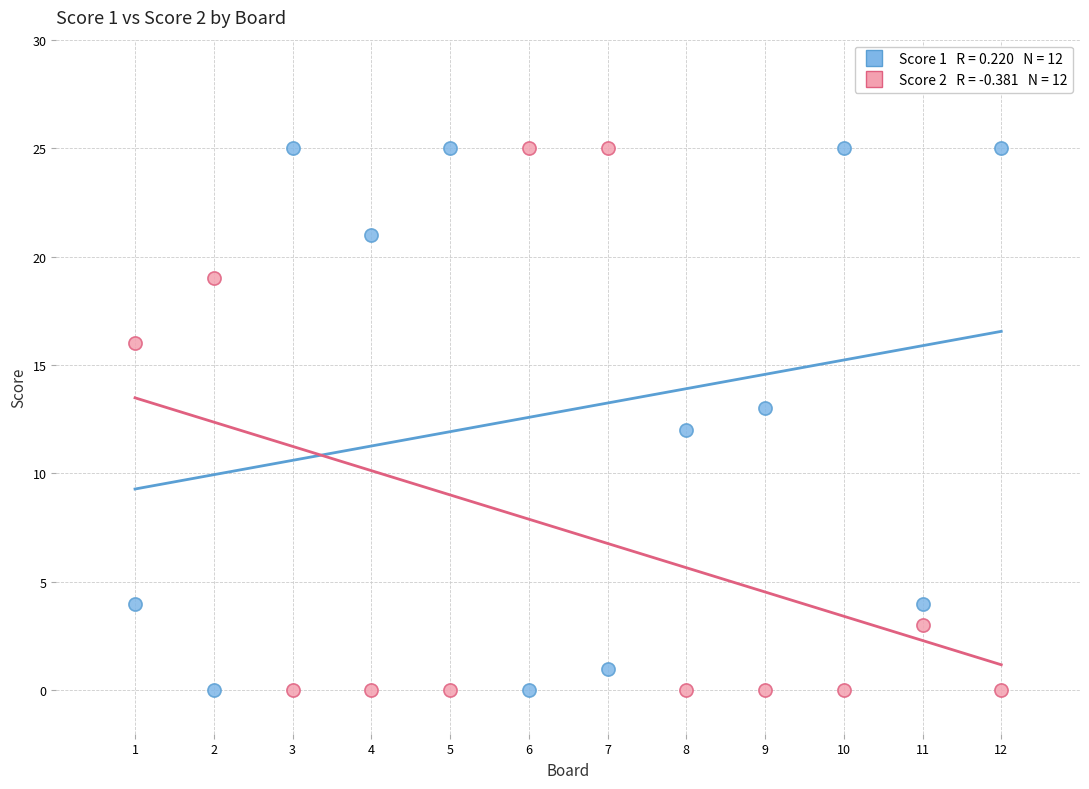

Across all data points, what is the range of Y values (max minus min)?

25